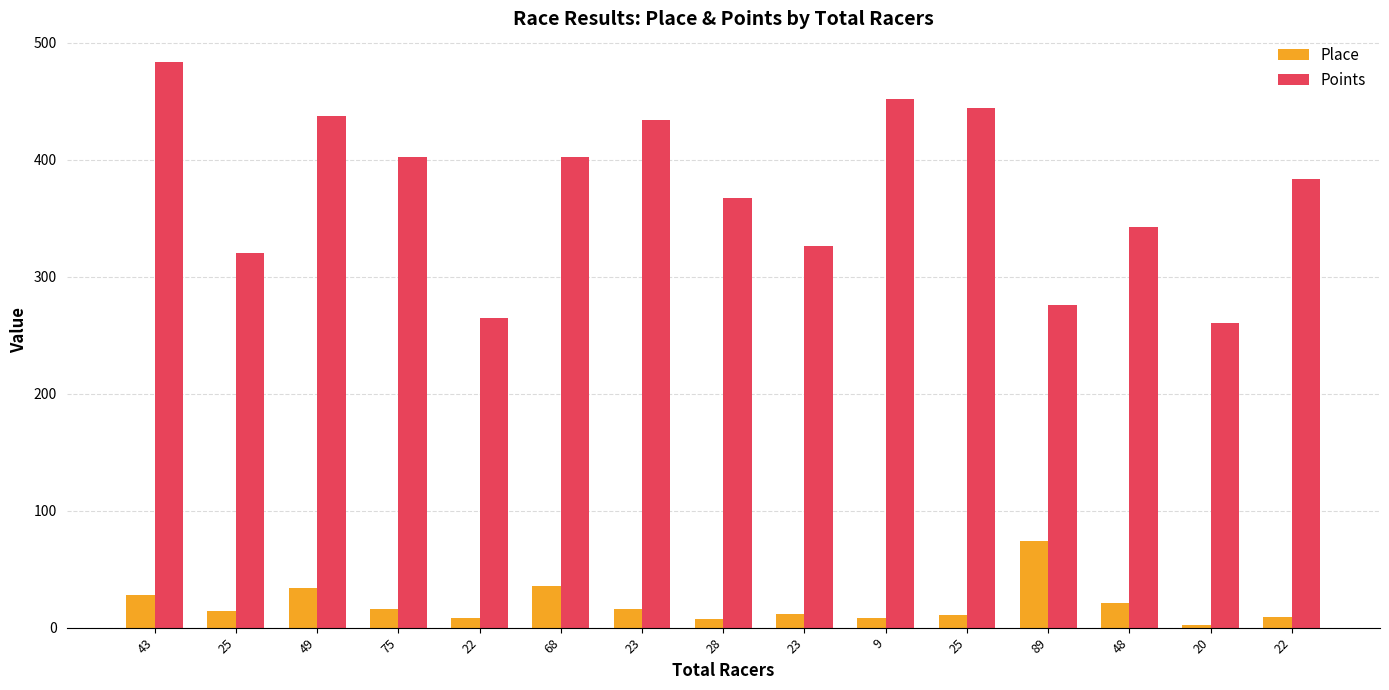

Rank the series by their average value, from lowest to highest.

Place, Points